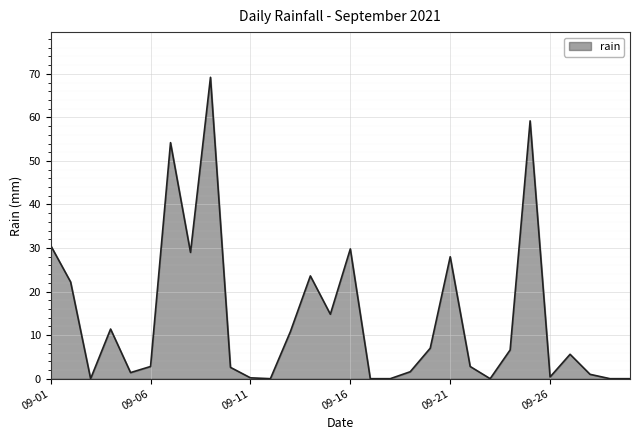

What is the sum of all values?

414.8